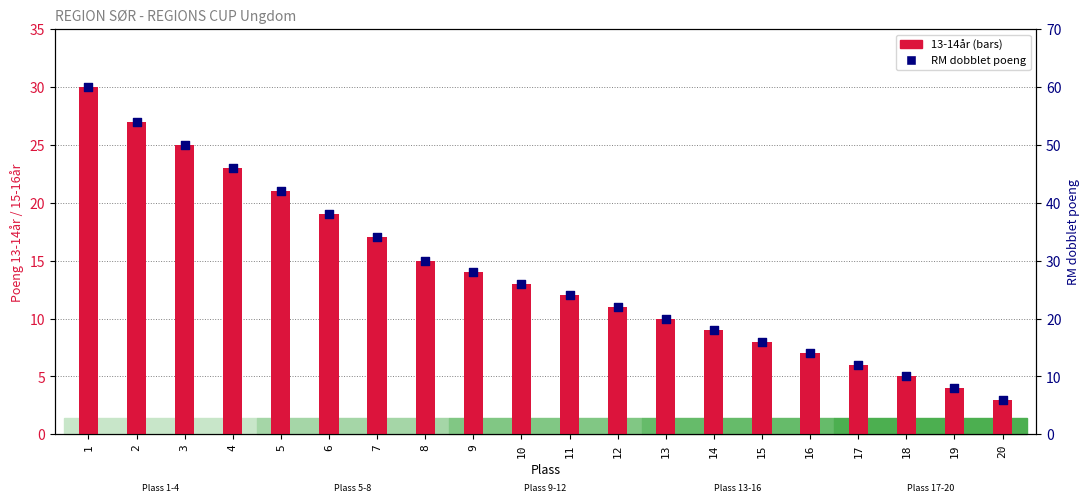

At how many categories does at least one series exceed 53?

2